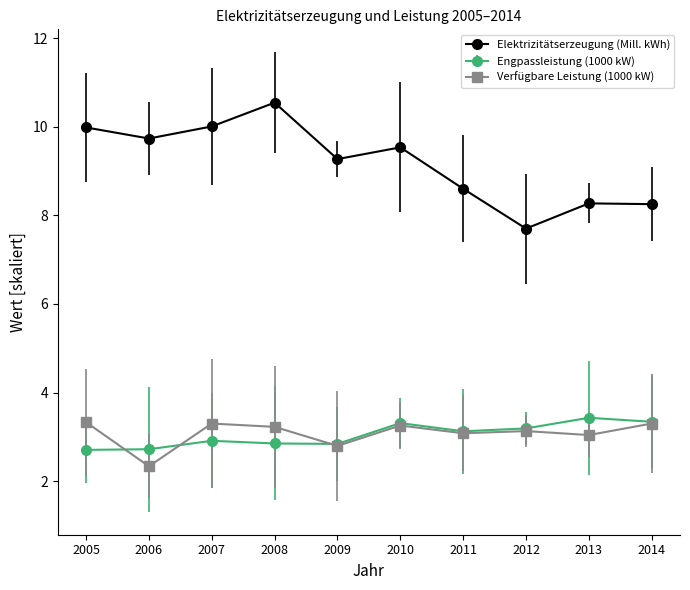

At which category does the chart reach its peak across all series?

2008